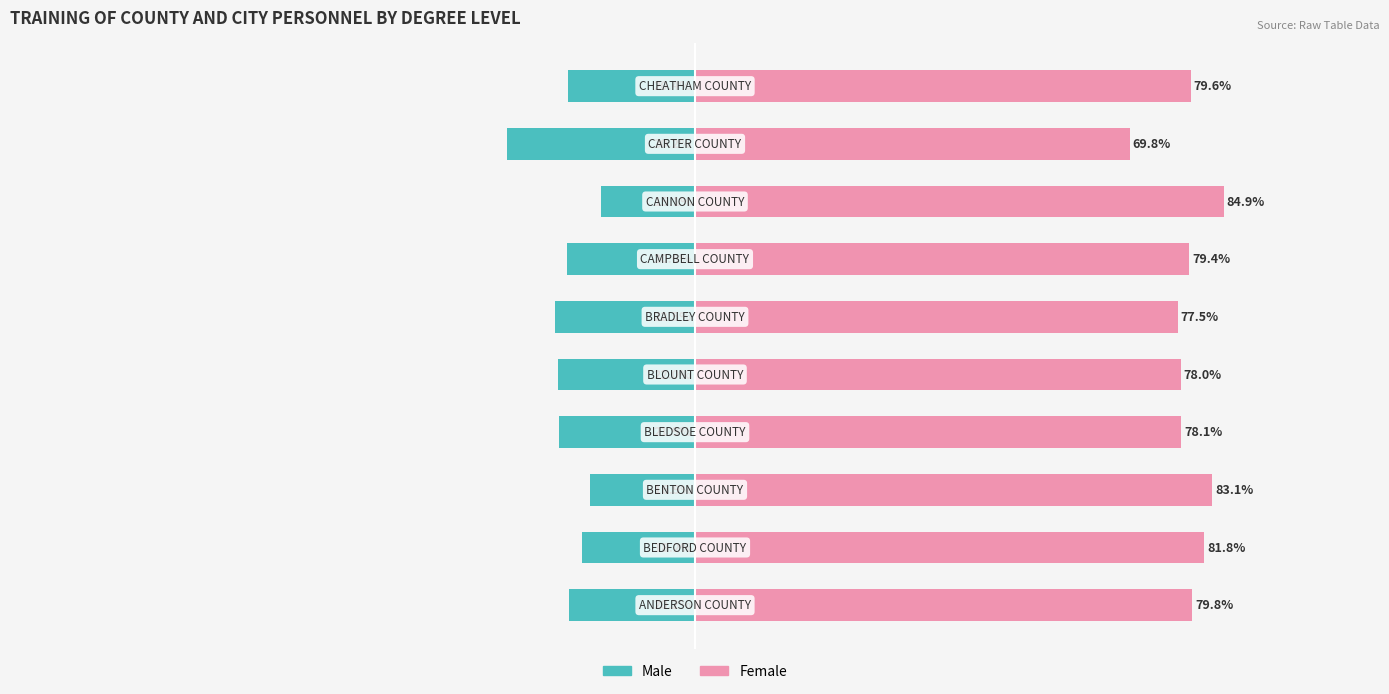

Rank the series by their maximum value, from lowest to highest.

Male (Masters+/Bachelors), Female (Masters+/Bachelors)